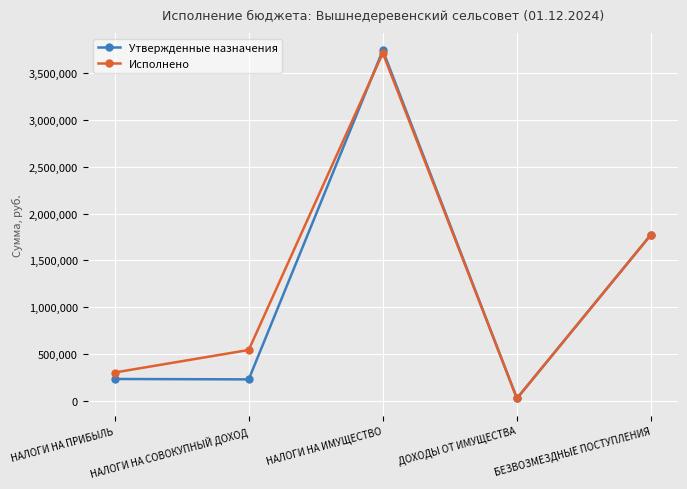

At how many categories does at least one series exceed 2209185?

1